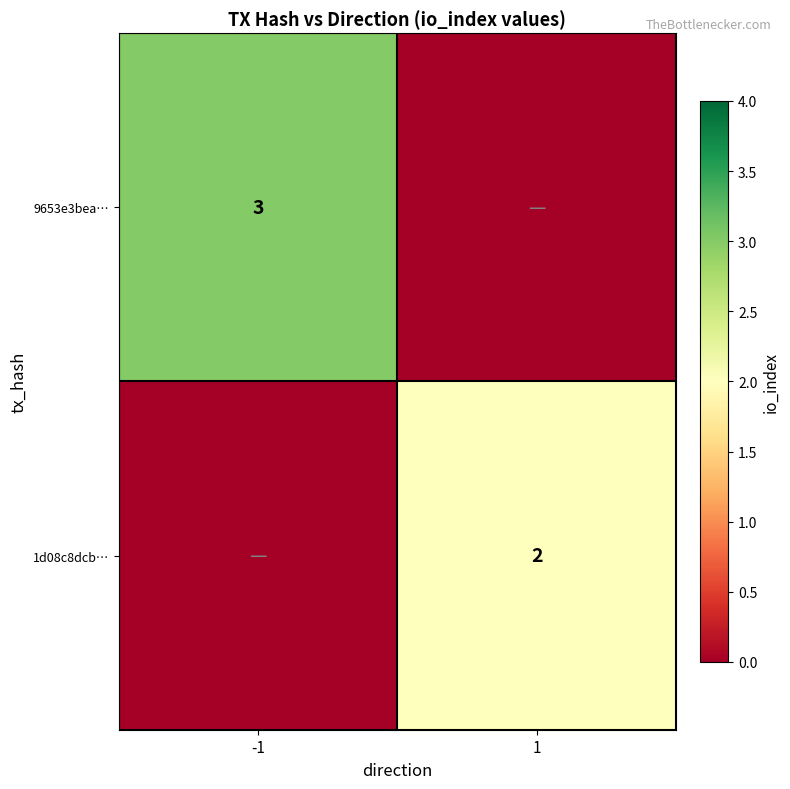

The 9653e3bea… series shows 3 at -1. True or false?

True